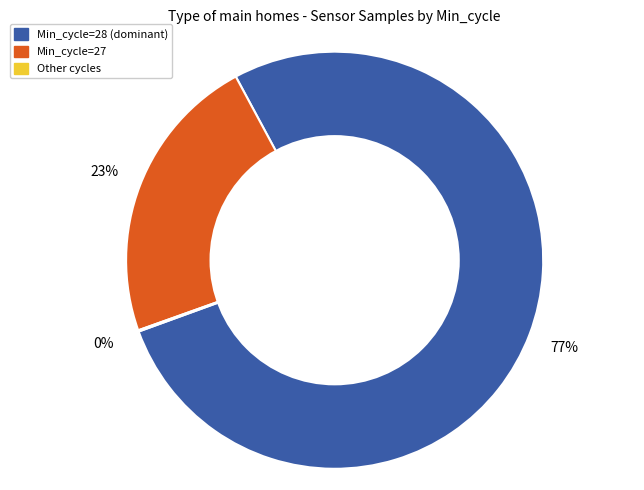

Is there a majority slice in this chart?

Yes